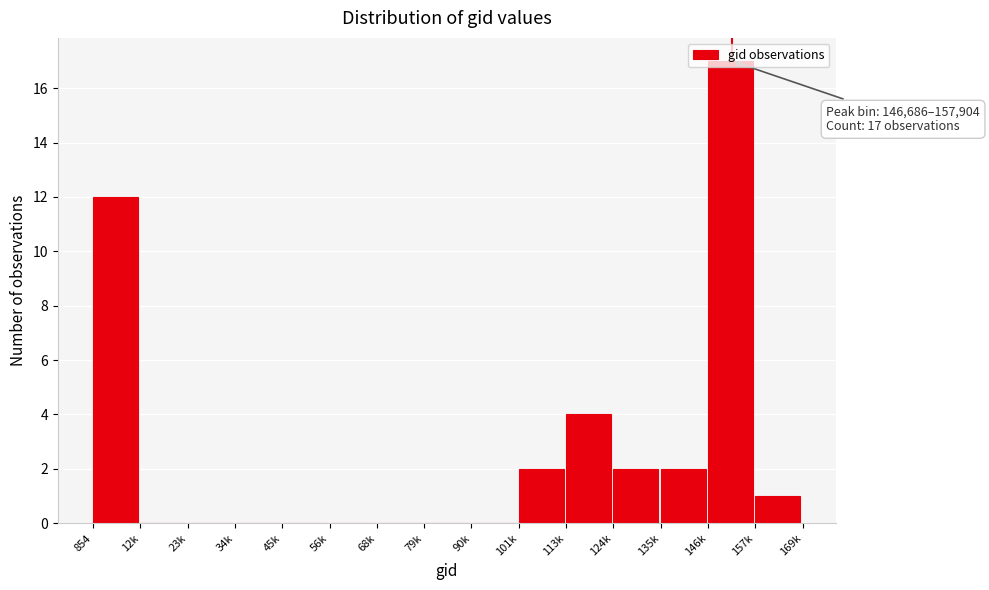

What is the sum of all values?

40